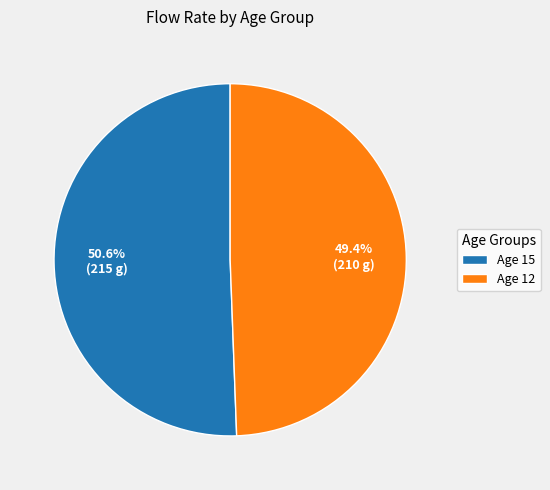

To the nearest percent, what is the average slice percentage?

50%